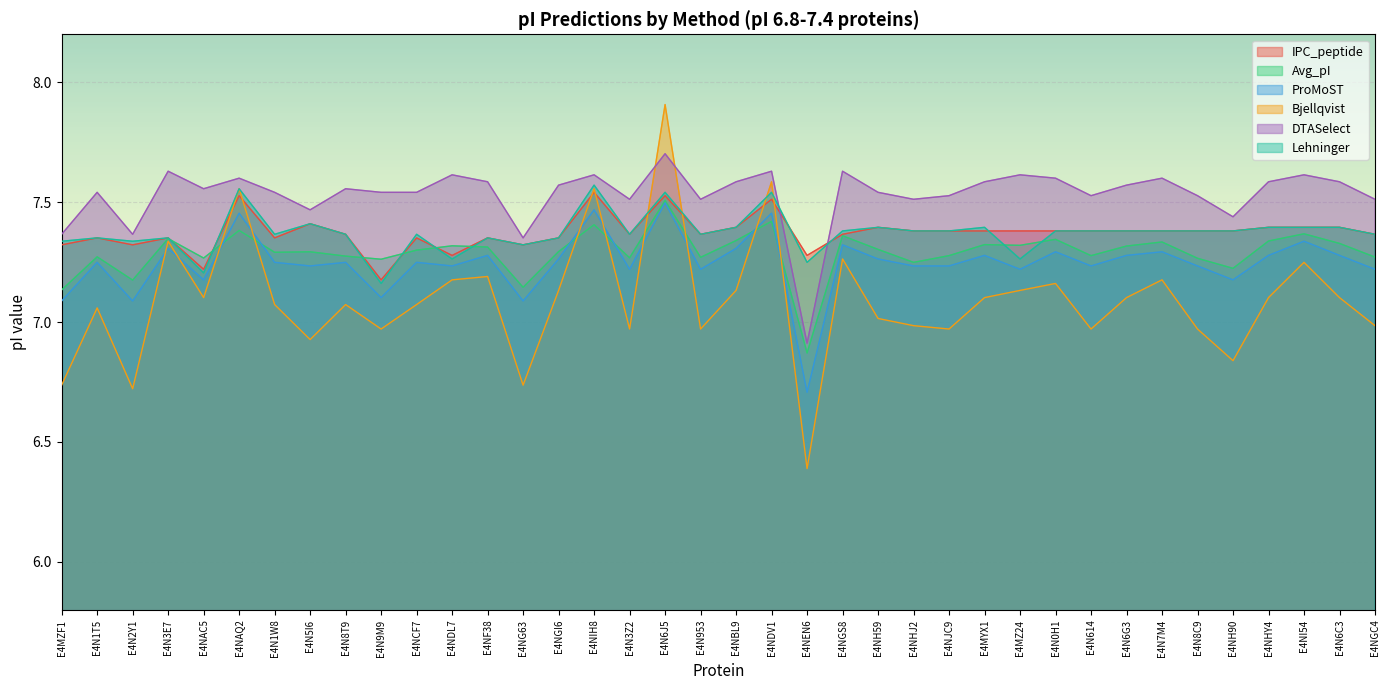

Between E4NI54 and E4NF38, which is larger?

E4NI54